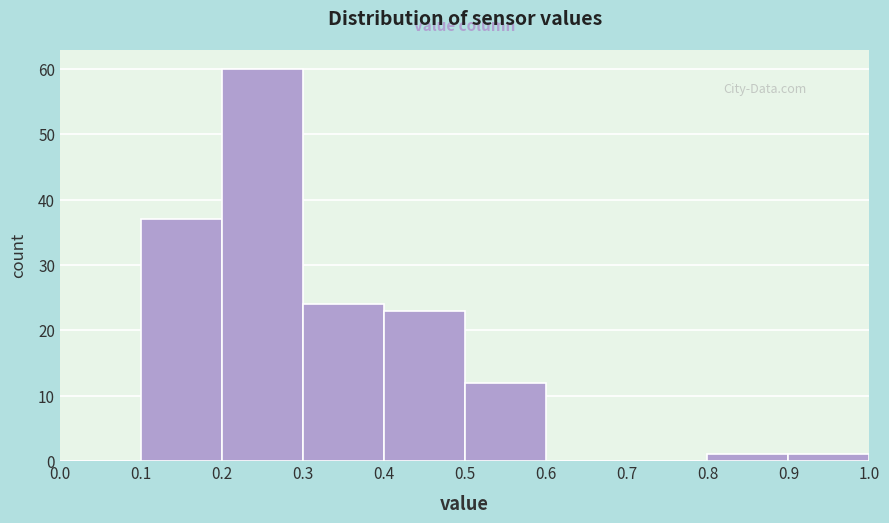

Over which range of the x-axis is the bar tallest?

0.2 to 0.3